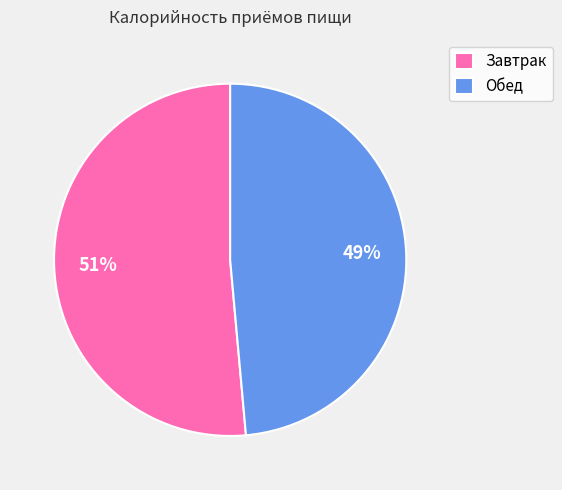

Which slice is the smallest?

Обед